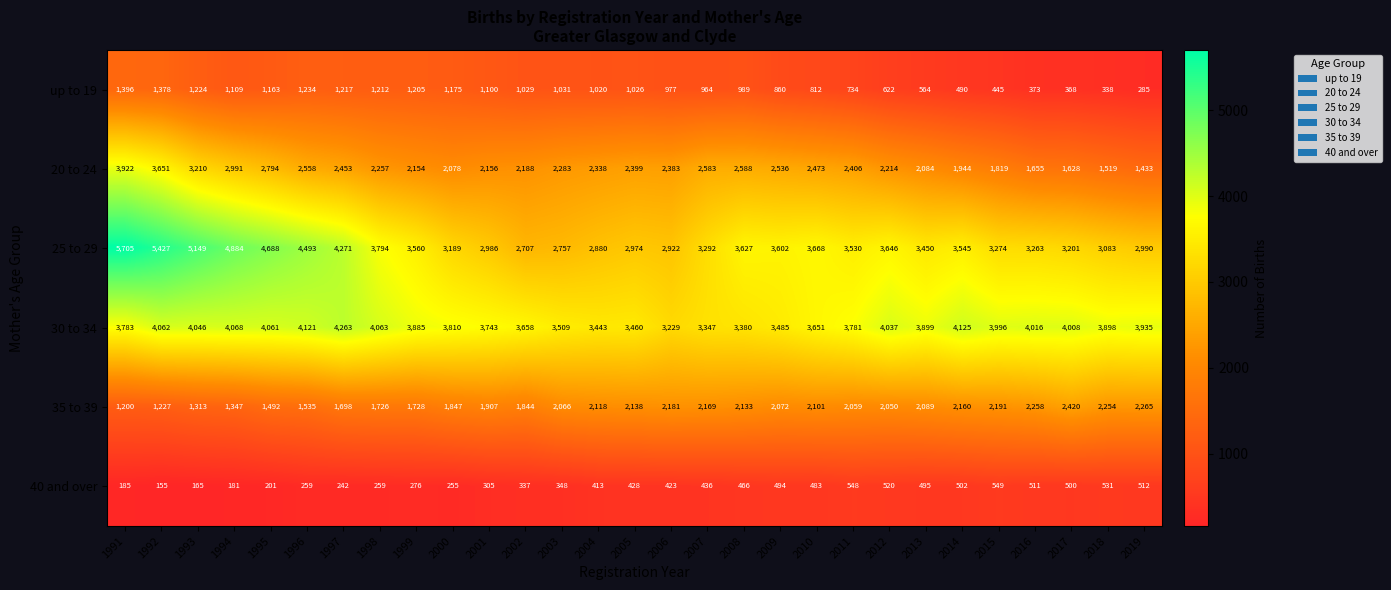

Which label corresponds to the largest value in the chart?

1991